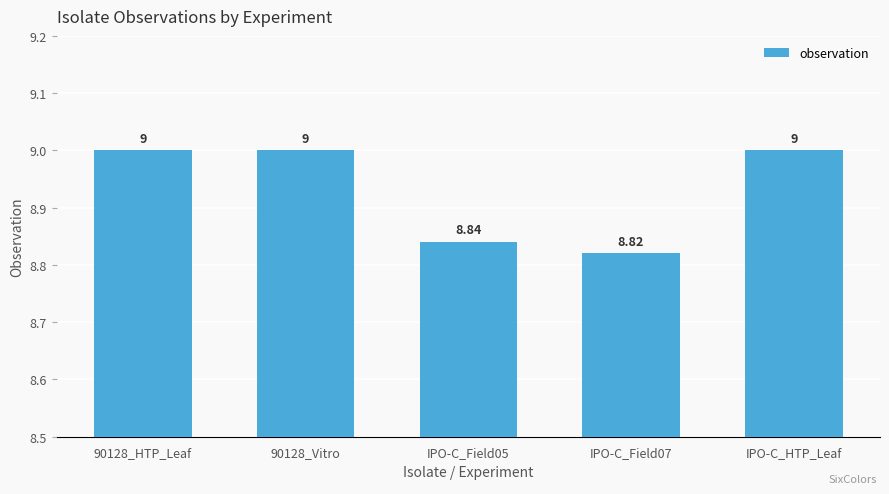

What value does the data have at IPO-C_HTP_Leaf?

9.0